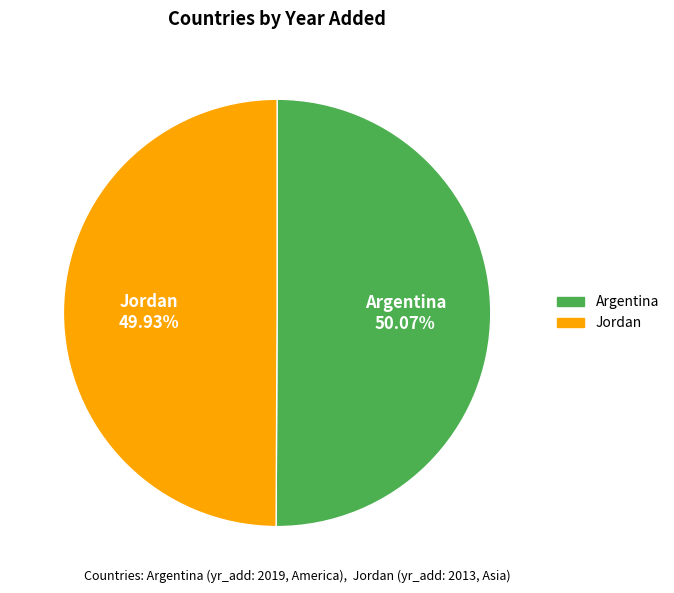

Does any single category account for the majority?

Yes